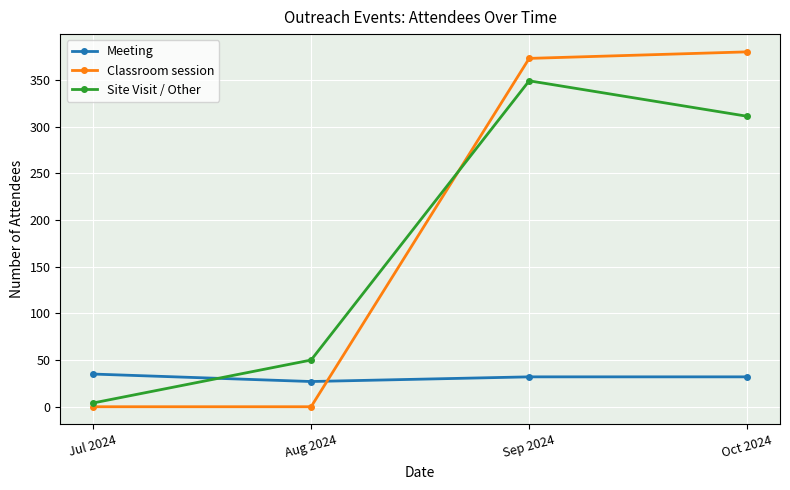

True or false: Meeting has a value of 13 at Sep 2024.

False